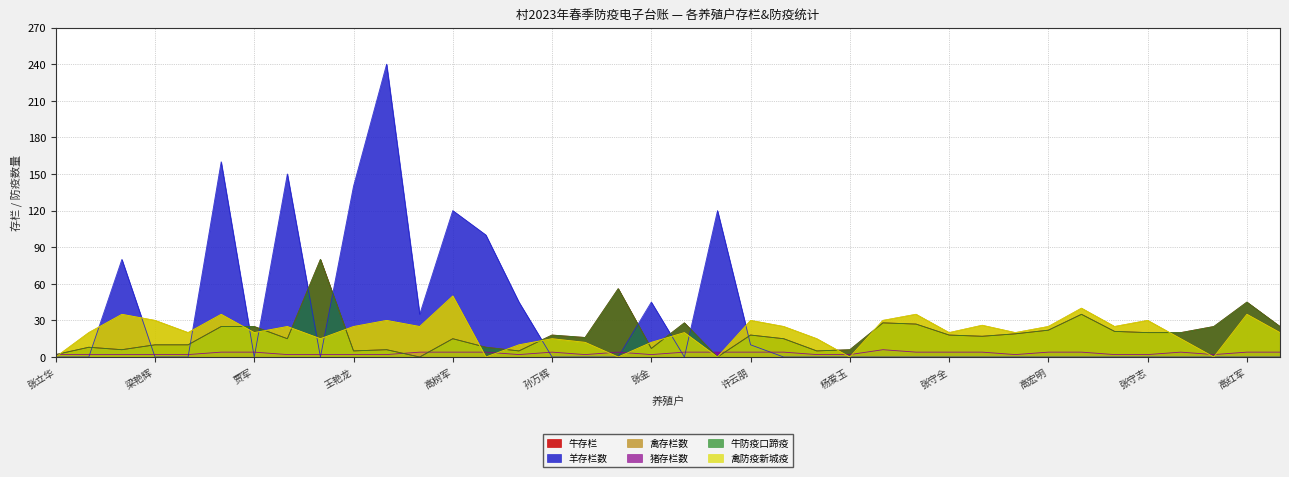

Does the chart display data point markers on the line(s)?

No